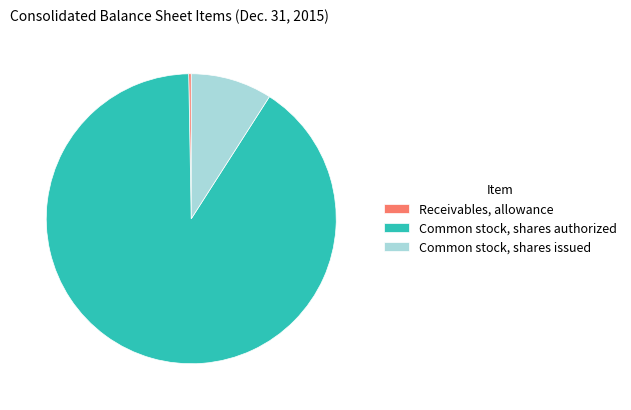

Do Common stock, shares authorized and Receivables, allowance together represent more than half of the pie?

Yes